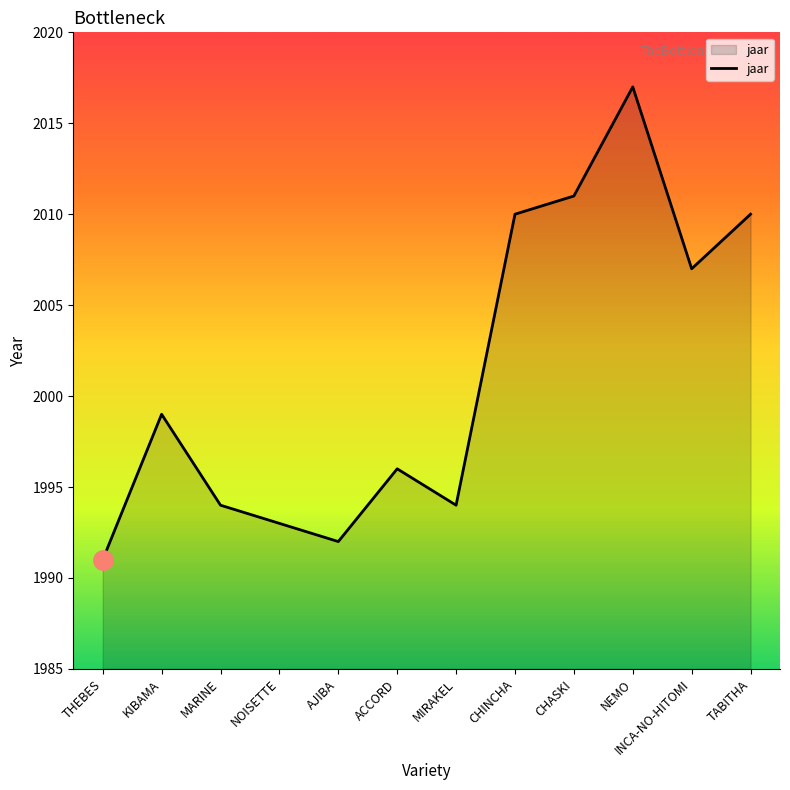

True or false: the data shows 2011 at CHASKI.

True